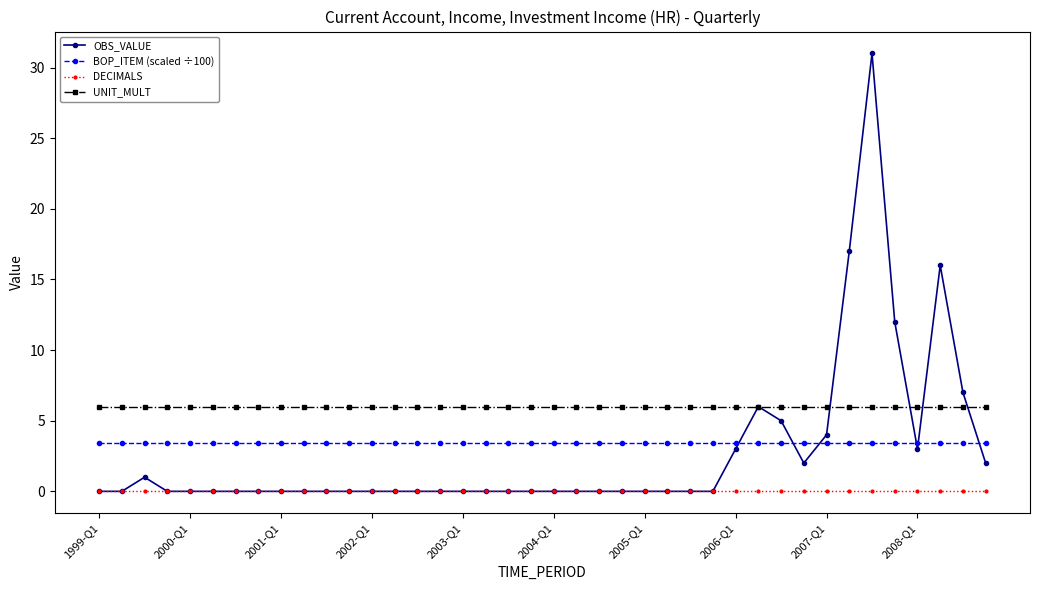

What is the greatest value displayed?

31.0